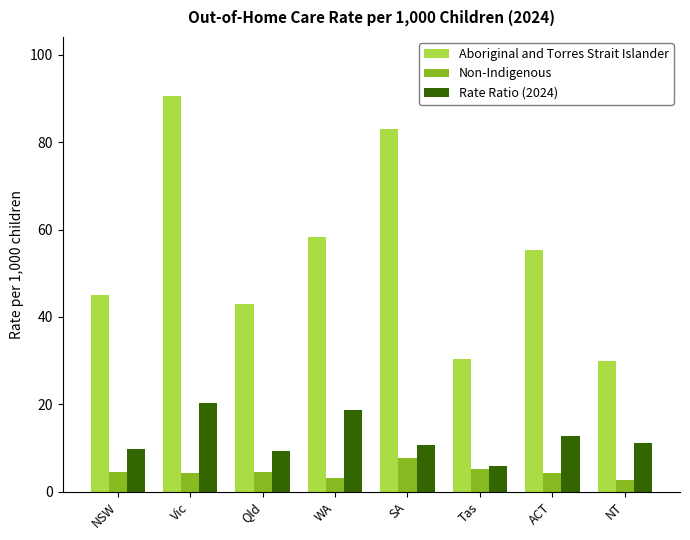

What is the difference between the maximum and minimum values in the Non-Indigenous series?

5.1